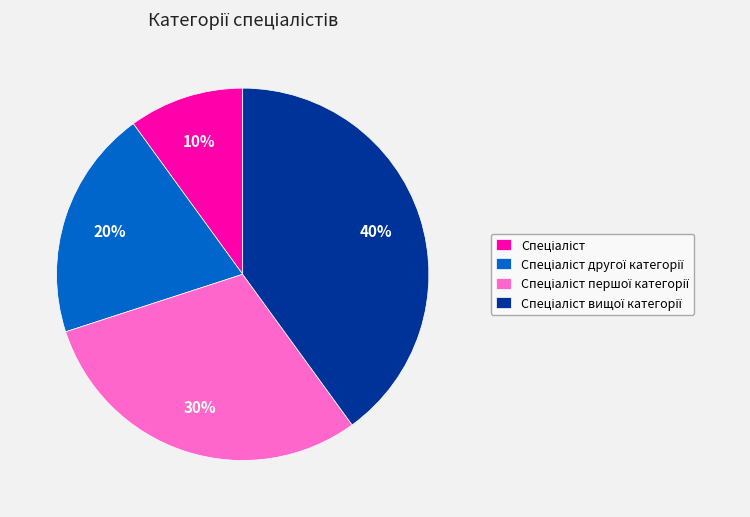

To the nearest percent, what is the average slice percentage?

25%